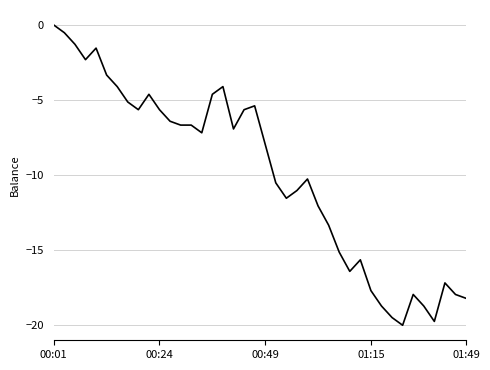

What is the minimum value shown in the chart?

-20.0